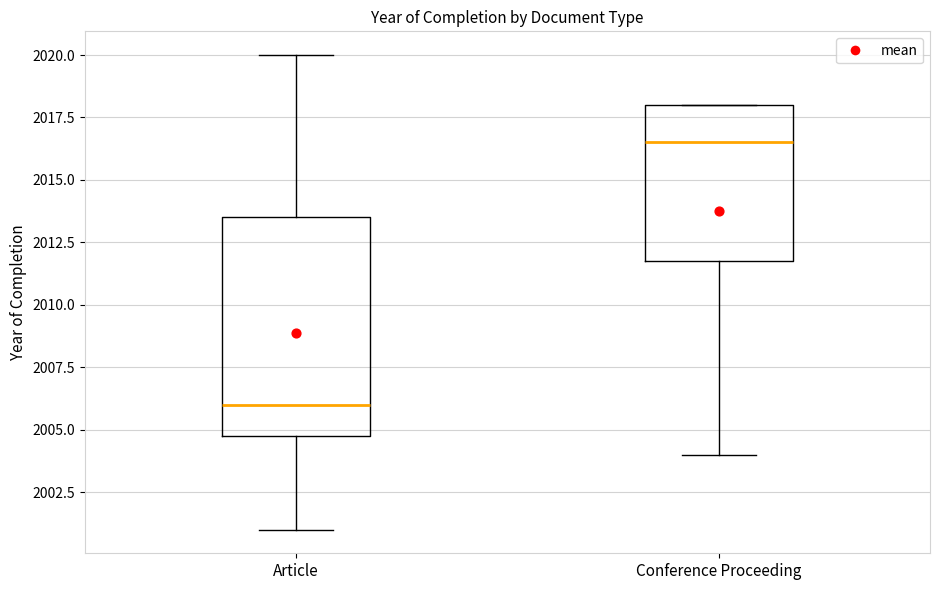

Comparing the boxes themselves (not the whiskers), which one is the tallest?

Article